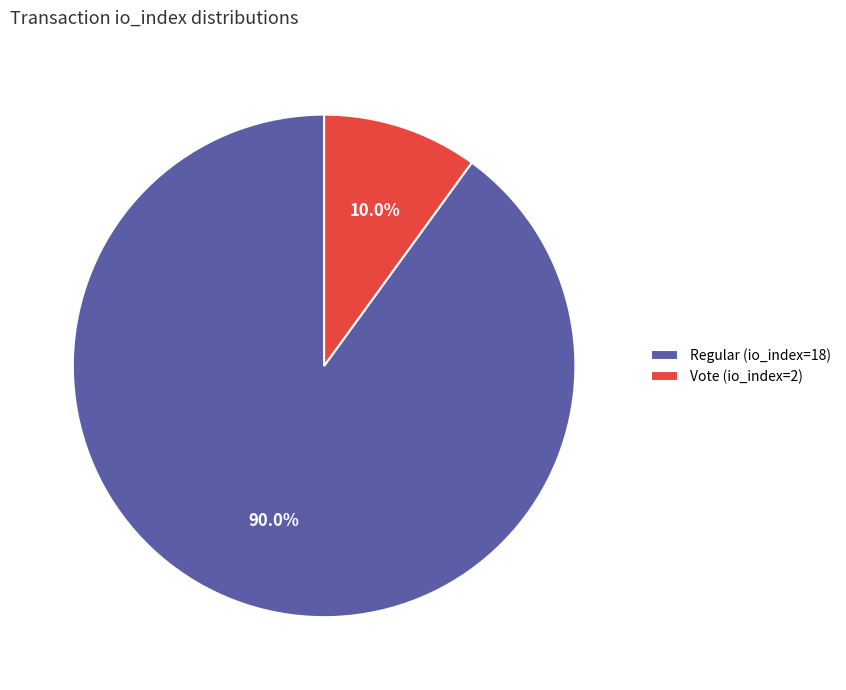

Do Regular (io_index=18) and Vote (io_index=2) together represent more than half of the pie?

Yes